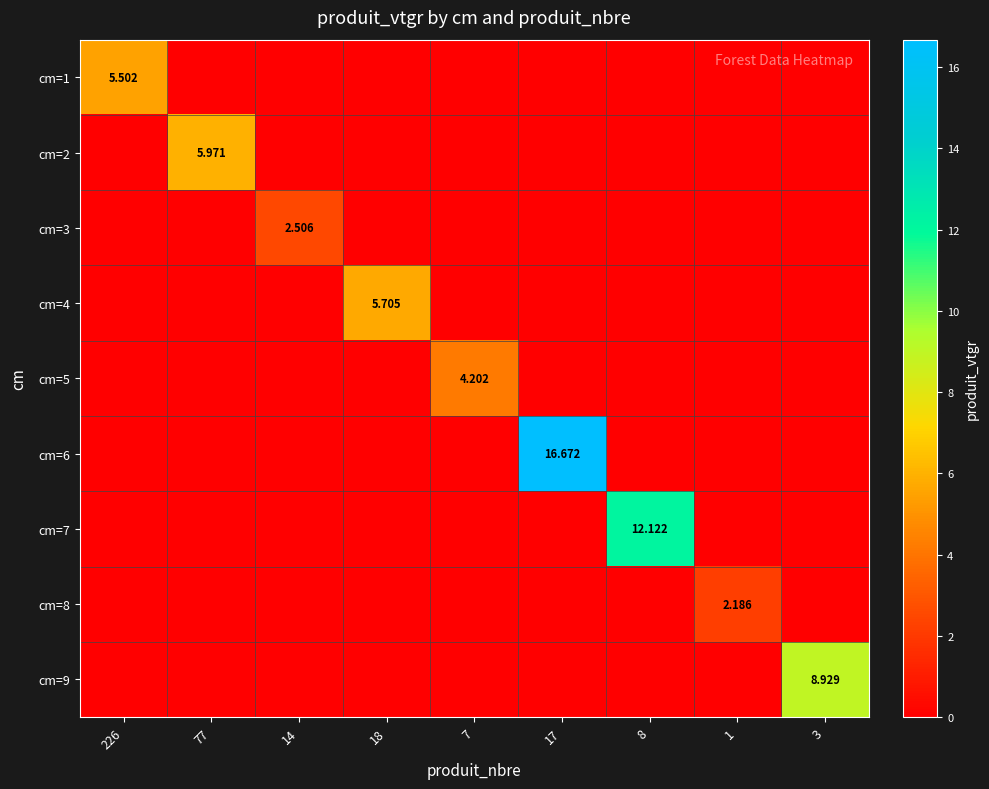

Rank the series by their maximum value, from highest to lowest.

cm=6, cm=7, cm=9, cm=2, cm=4, cm=1, cm=5, cm=3, cm=8